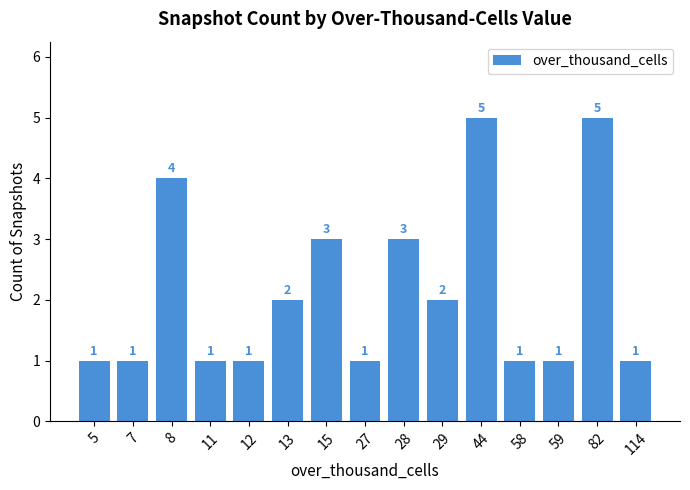

How many categories are shown in the chart?

15